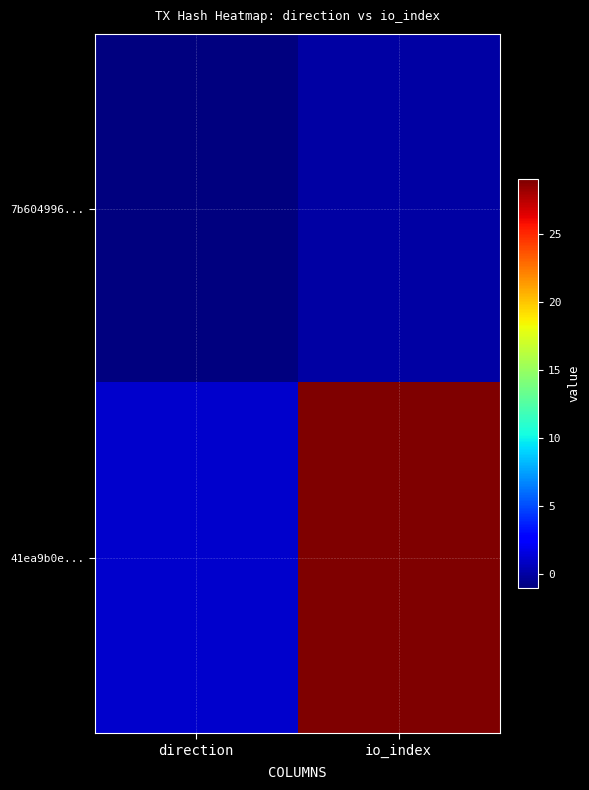

Rank the series by their maximum value, from lowest to highest.

7b604996..., 41ea9b0e...